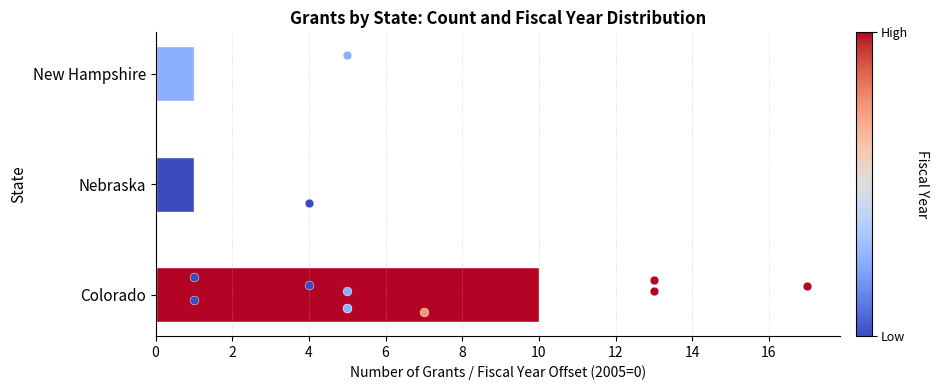

What is the change in value from Colorado to Nebraska?

-9